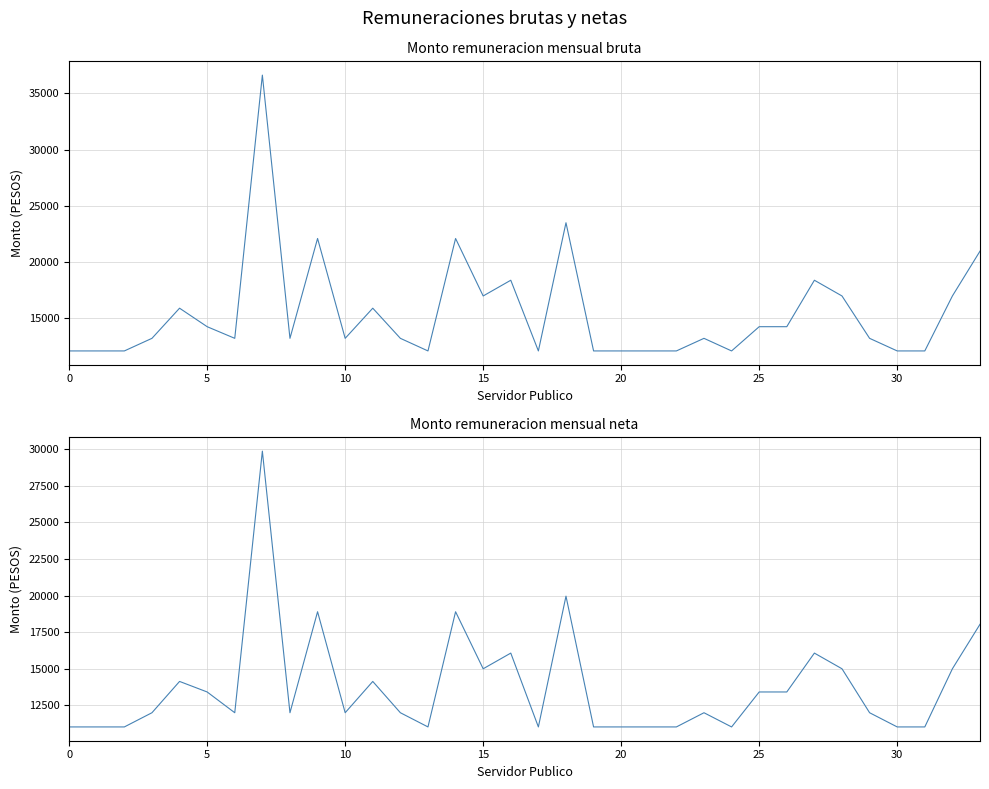

Rank the series by their average value, from highest to lowest.

Monto remuneracion mensual bruta, Monto remuneracion mensual neta